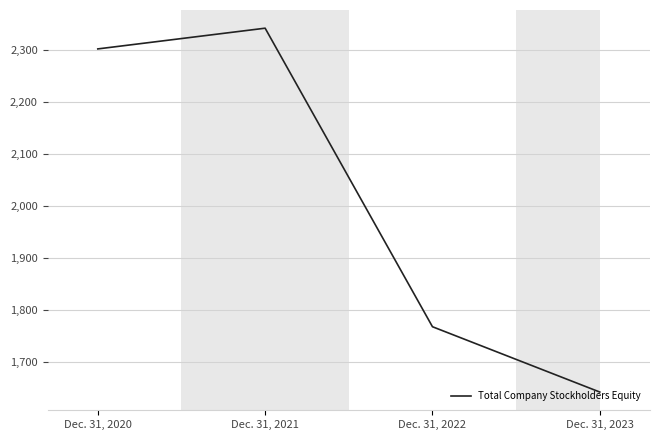

Reading left to right, transcribe all the data shown in this chart.

Dec. 31, 2020=2301202	Dec. 31, 2021=2341031	Dec. 31, 2022=1767216	Dec. 31, 2023=1641672